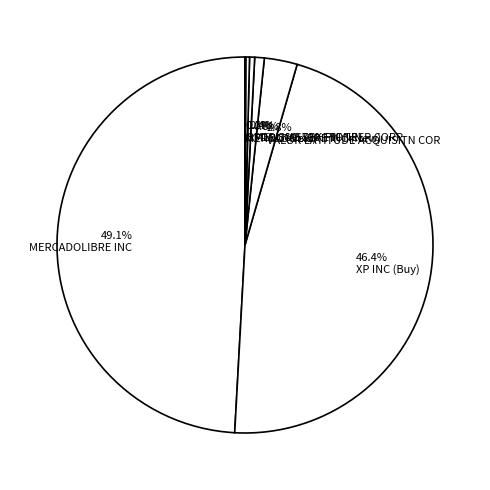

Combined, do 0.4% XP INC (New) and 2.8% VALOR LATITUDE ACQUISITN COR account for over 50%?

No